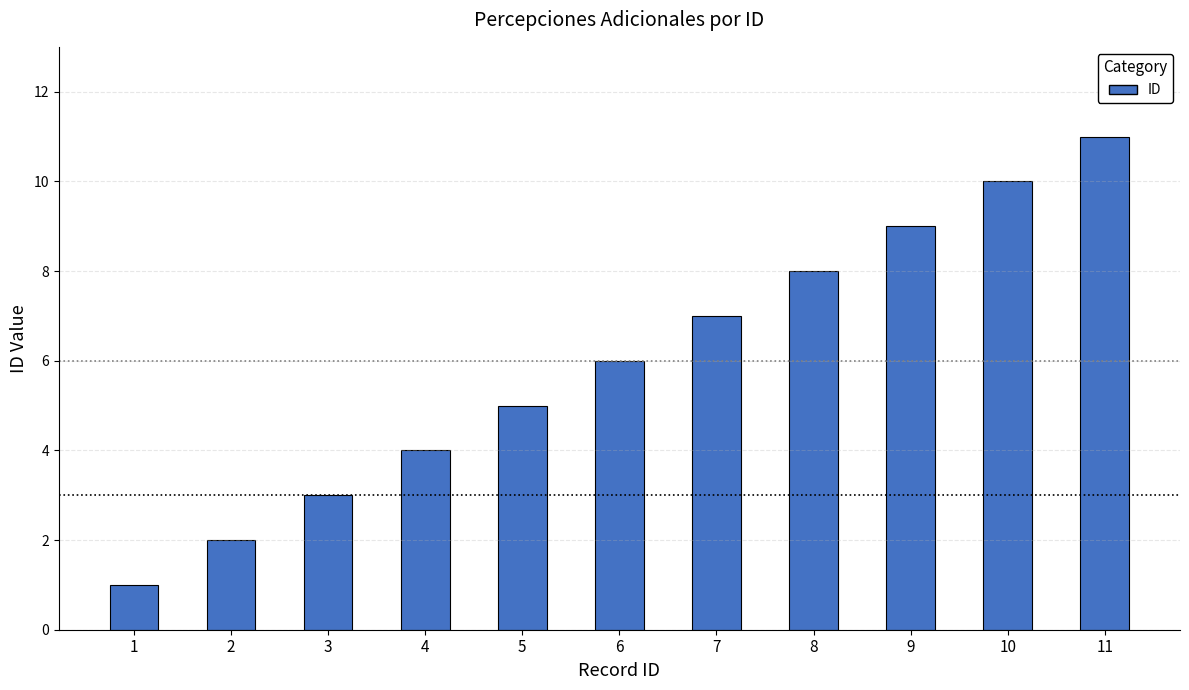

Which has a higher value, 2 or 8?

8